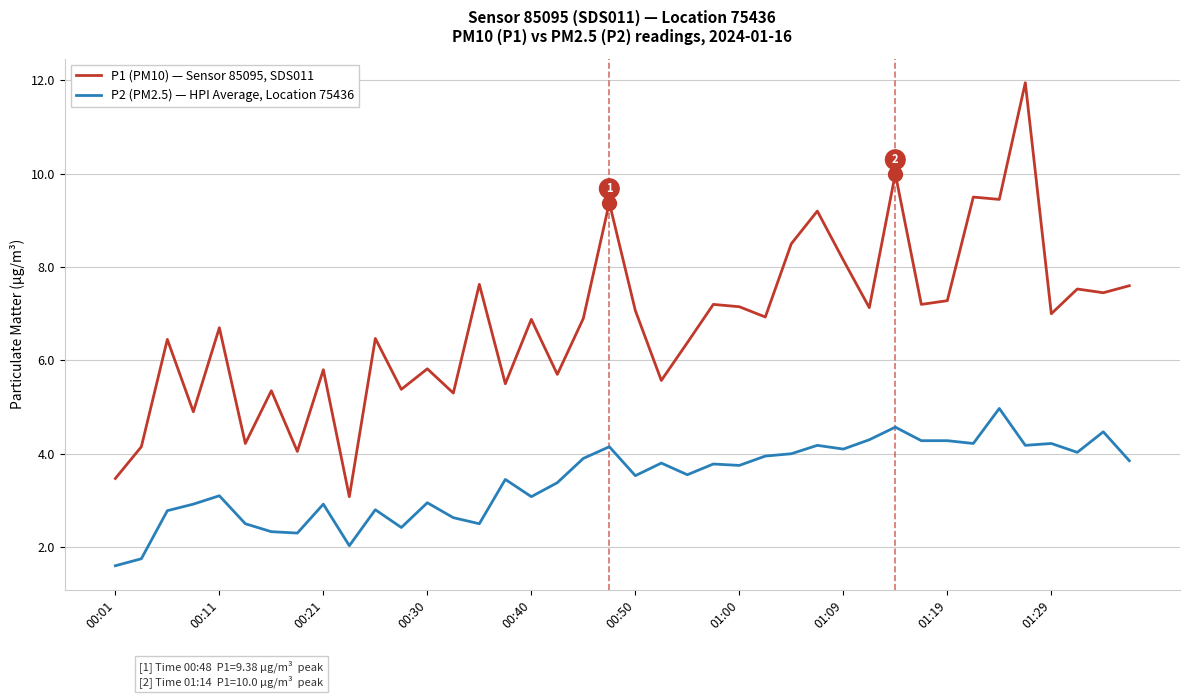

Which series has the largest total across all categories?

P1 (PM10) — Sensor 85095, SDS011